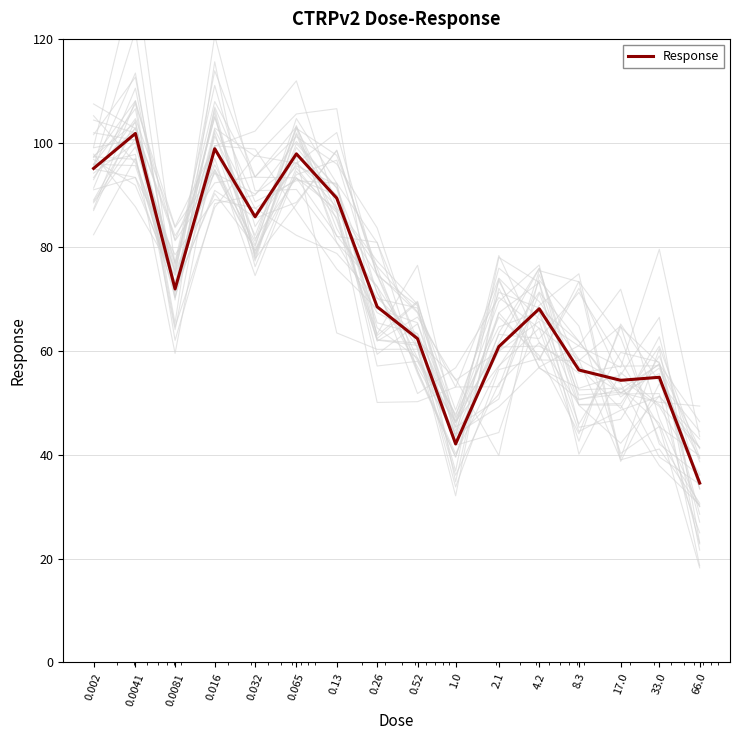

Where is the first local minimum?

0.0081